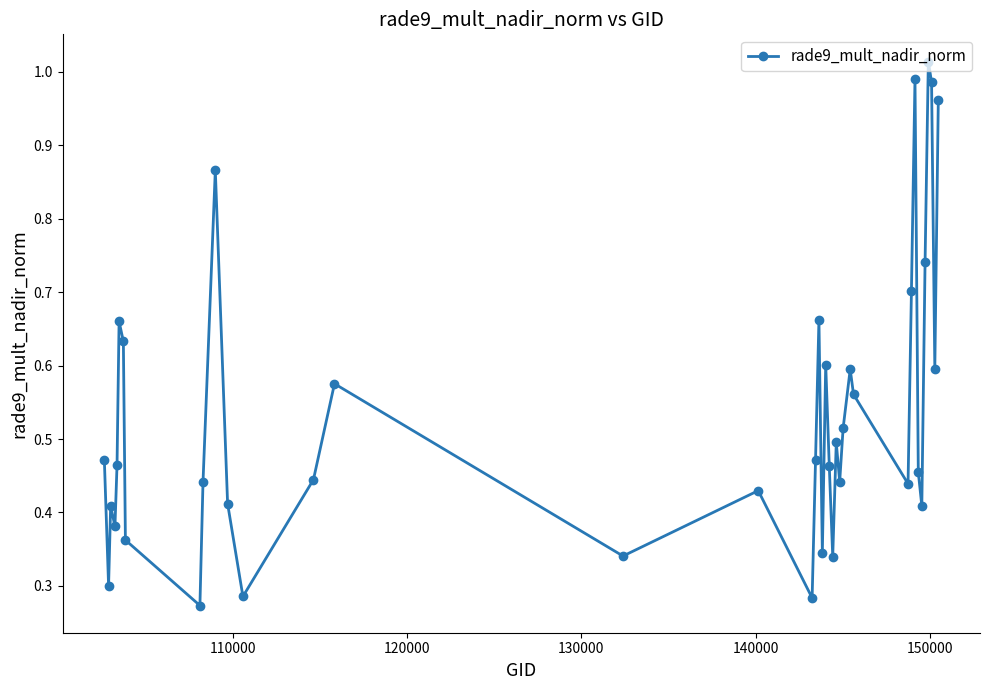

What is the sum of all values?

20.8